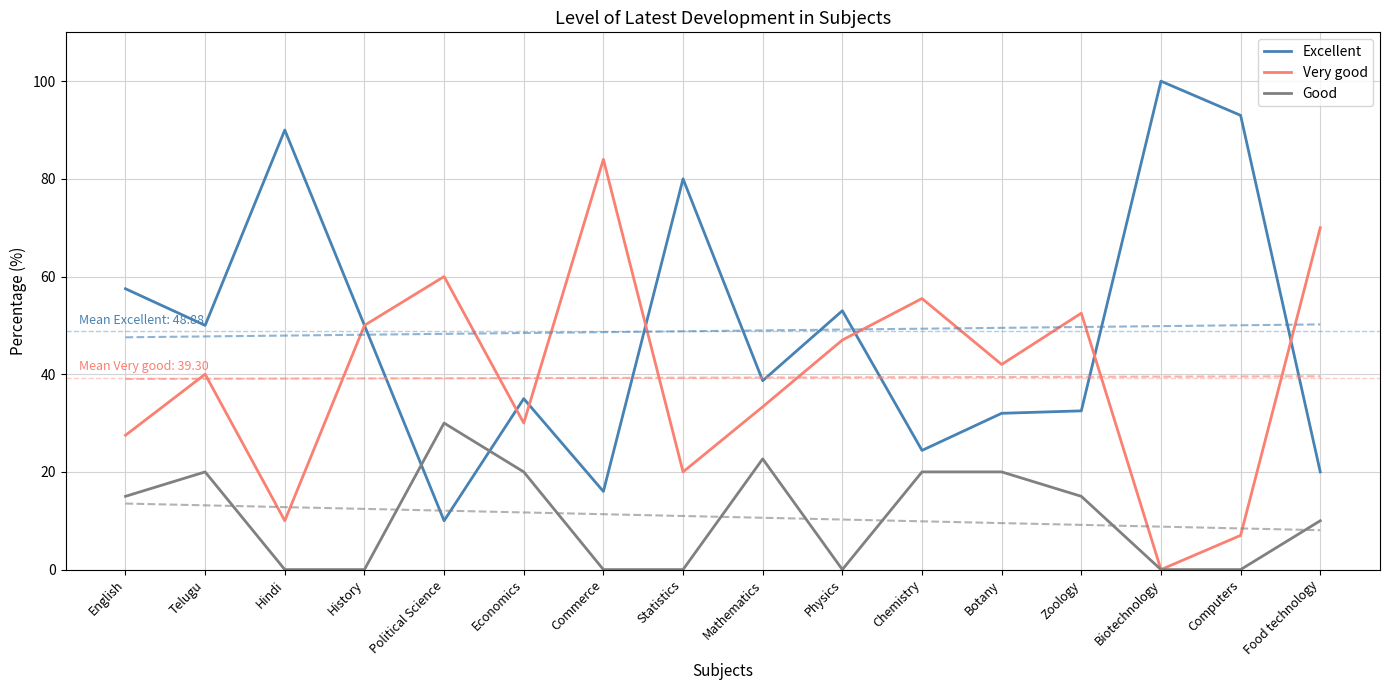

Where do Very good and Excellent first cross each other?

Political Science and Economics